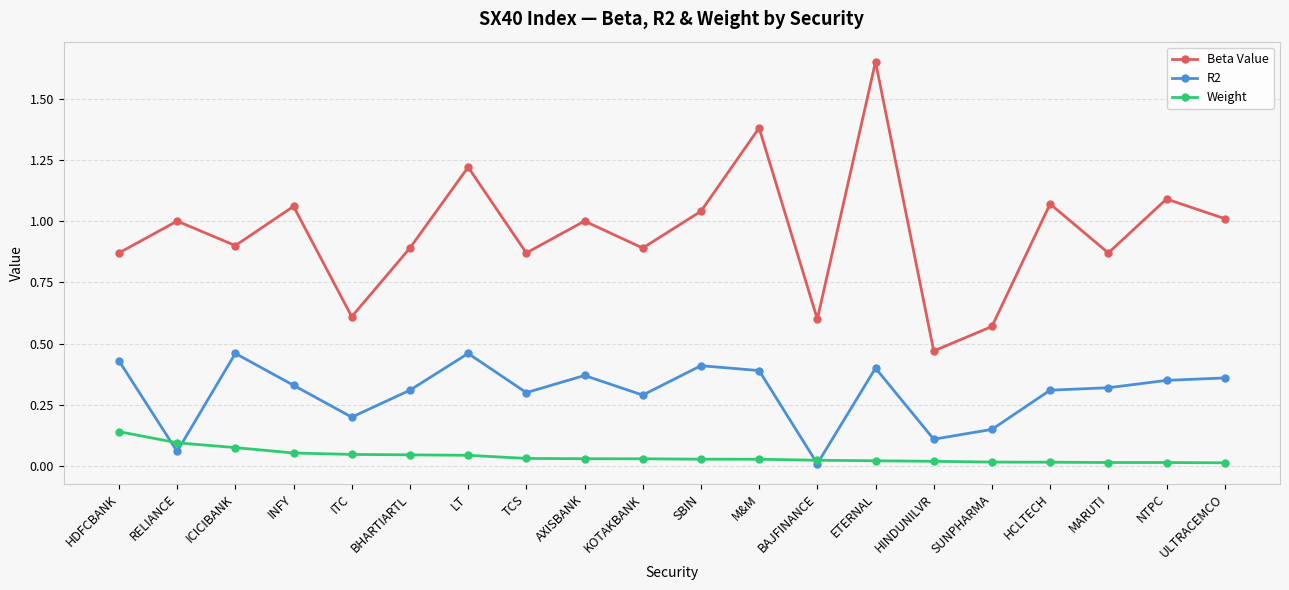

True or false: R2 and Weight cross at least once.

True